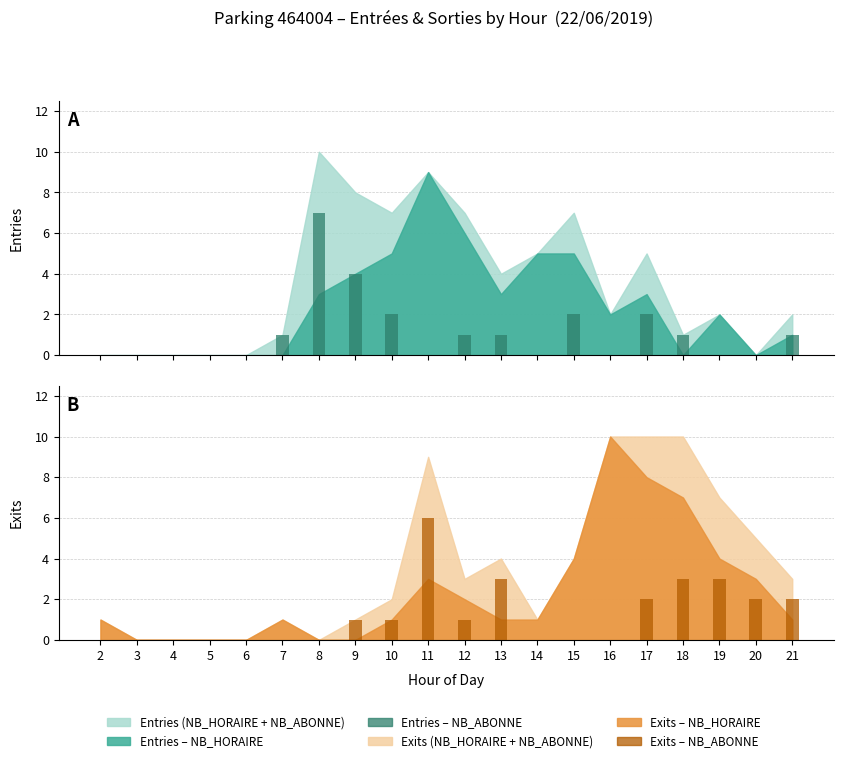

Rank the categories by Exits – NB_ABONNE value from lowest to highest.

2, 3, 4, 5, 6, 7, 8, 14, 15, 16, 9, 10, 12, 17, 20, 21, 13, 18, 19, 11